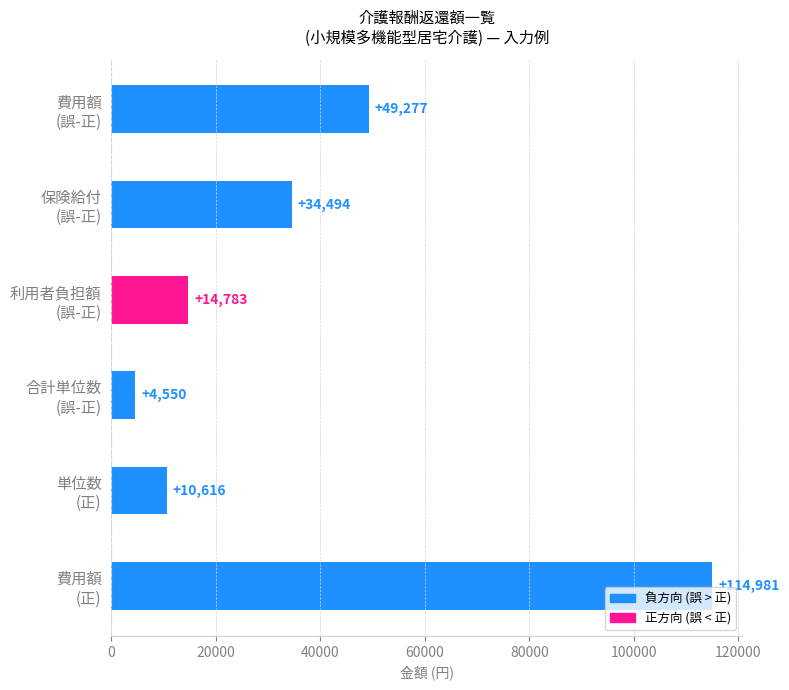

What is the difference between the maximum and minimum values?

110431